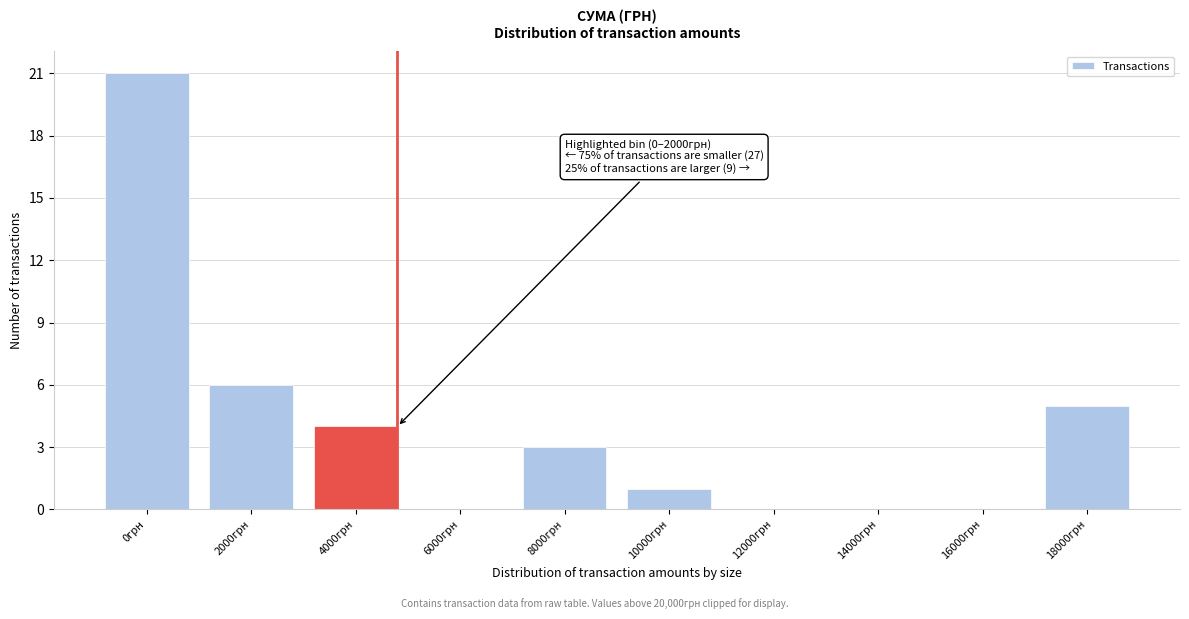

Reading left to right, list all the values displayed in this chart.

0грн=21	2000грн=6	4000грн=4	6000грн=0	8000грн=3	10000грн=1	12000грн=0	14000грн=0	16000грн=0	18000грн=5